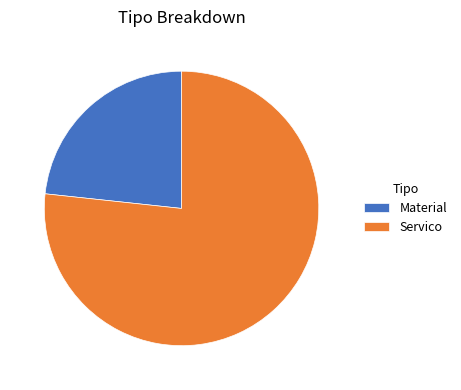

Does Servico represent more than half of the total?

Yes